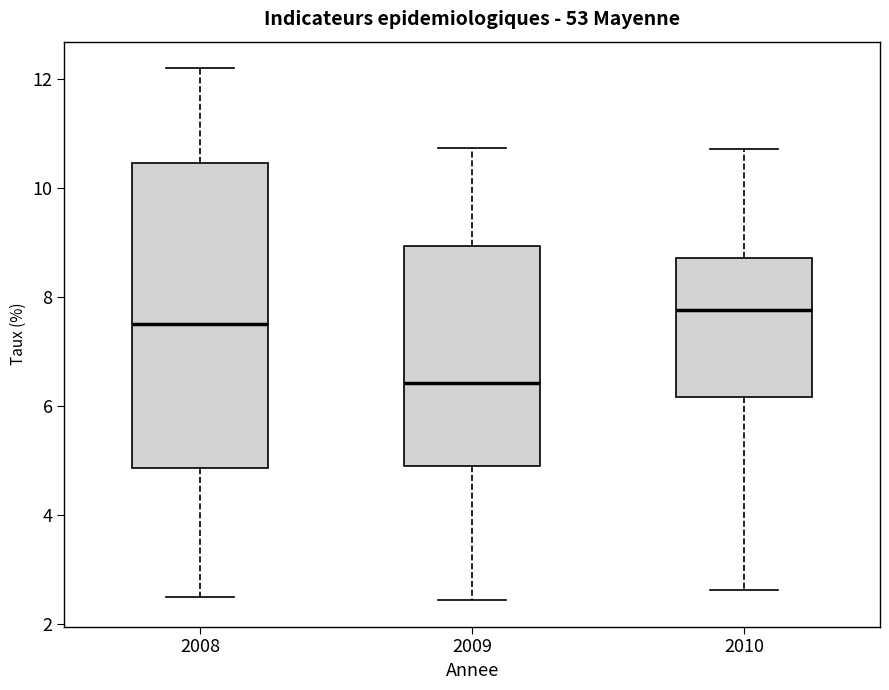

Which box's median line is the highest?

2010